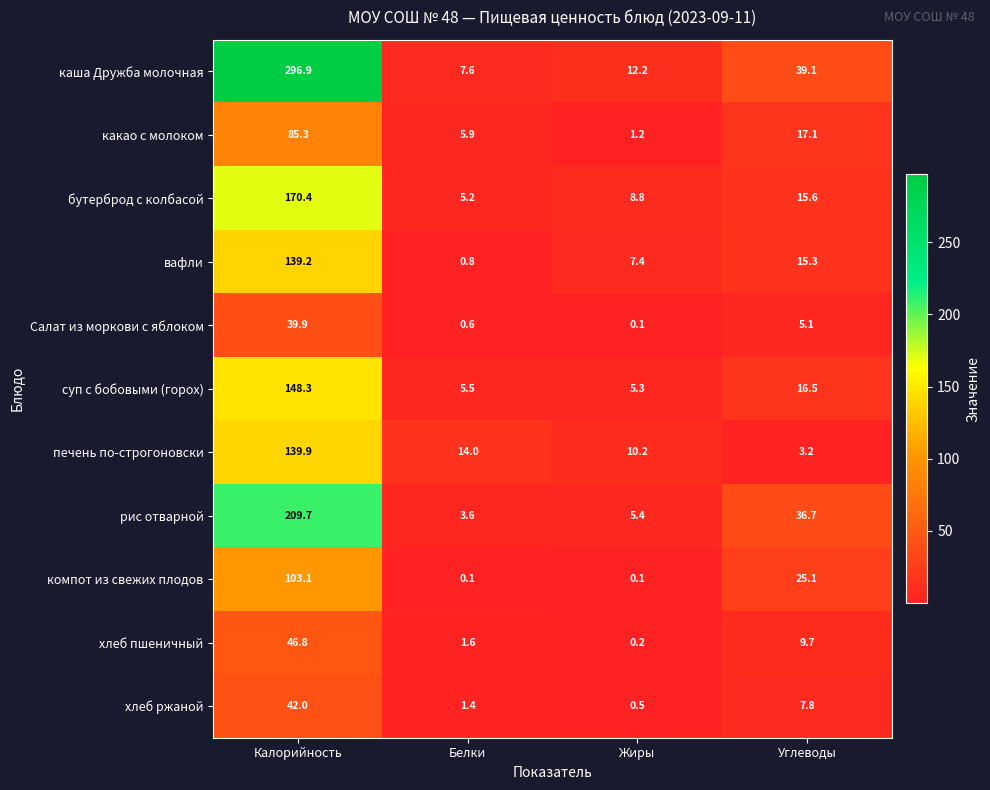

What is the approximate value of печень по-строгоновски at Белки?

14.0